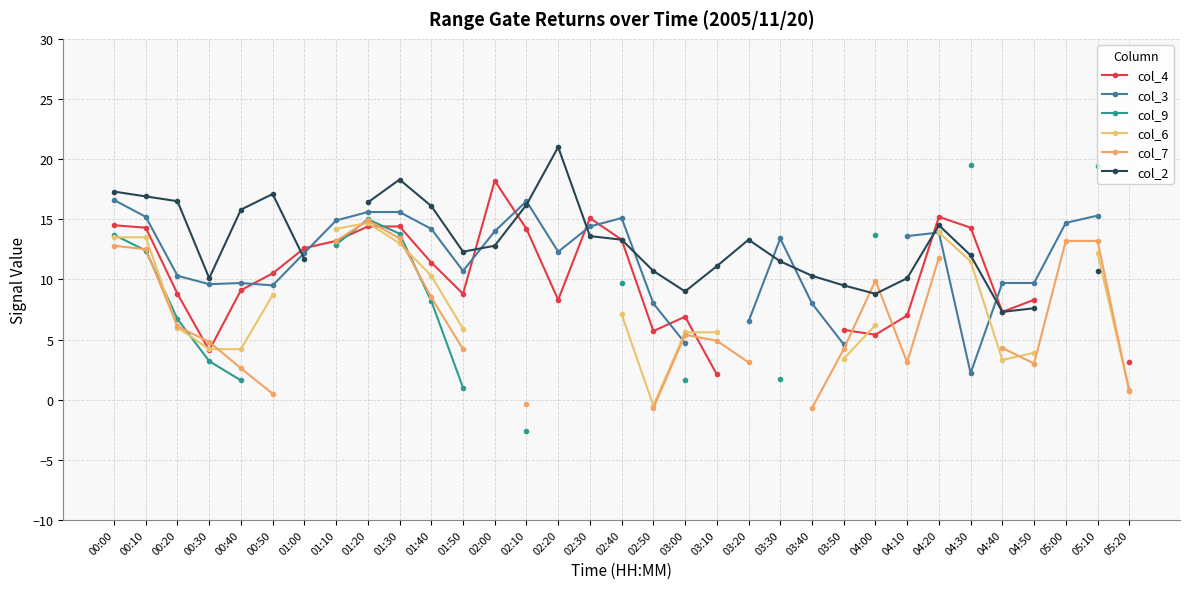

At which label does col_6 first exceed 12?

00:00